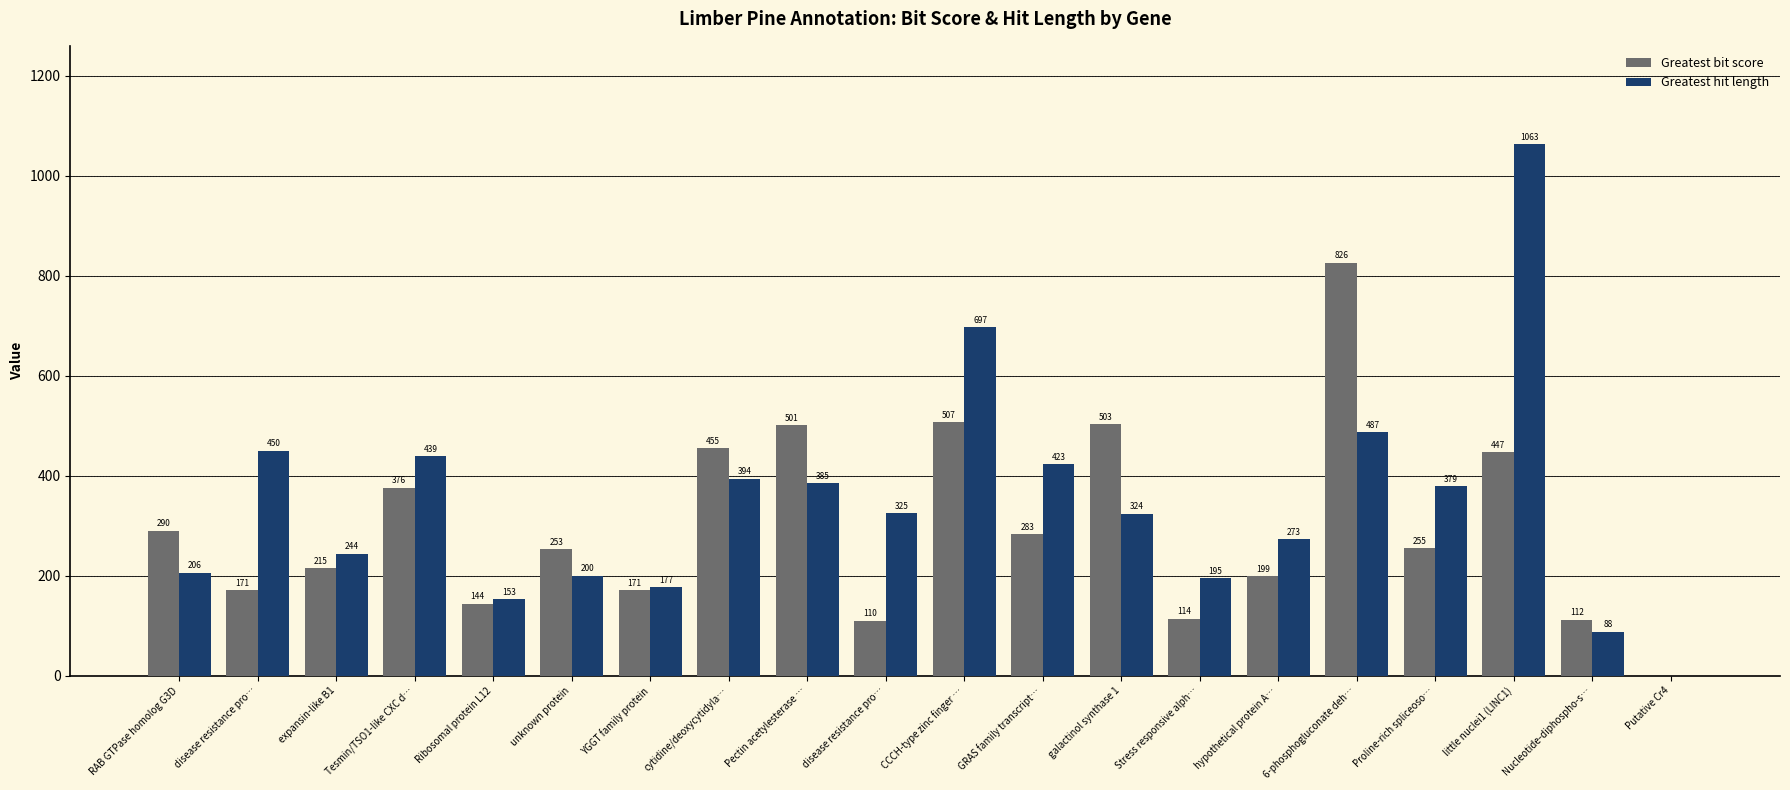

List the labels in order of Greatest bit score value, largest first.

6-phosphogluconate deh…, CCCH-type zinc finger …, galactinol synthase 1, Pectin acetylesterase …, cytidine/deoxycytidyla…, little nuclei1 (LINC1), Tesmin/TSO1-like CXC d…, RAB GTPase homolog G3D, GRAS family transcript…, Proline-rich spliceoso…, unknown protein, expansin-like B1, hypothetical protein A…, disease resistance pro…, YGGT family protein, Ribosomal protein L12, Stress responsive alph…, Nucleotide-diphospho-s…, disease resistance pro…, Putative Cr4